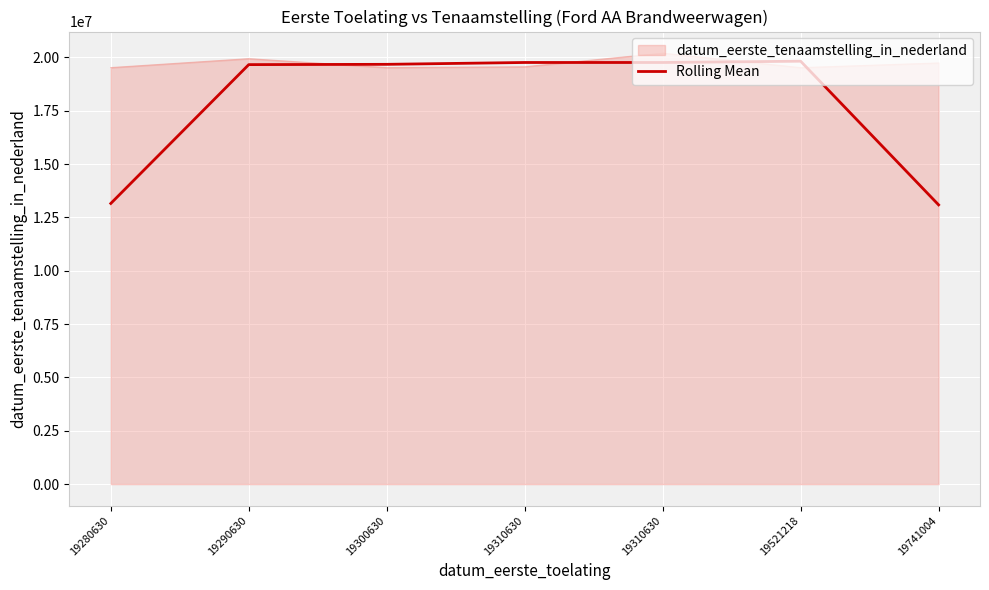

Reading left to right, extract all data points from this chart.

13153916.7	19660922.3	19674085.3	19760785.0	19760852.0	19820946.7	13087407.3